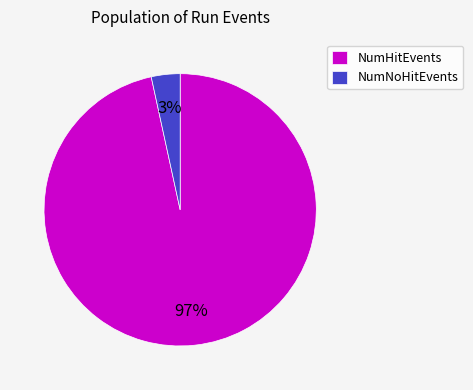

Between NumNoHitEvents and NumHitEvents, which is larger?

NumHitEvents